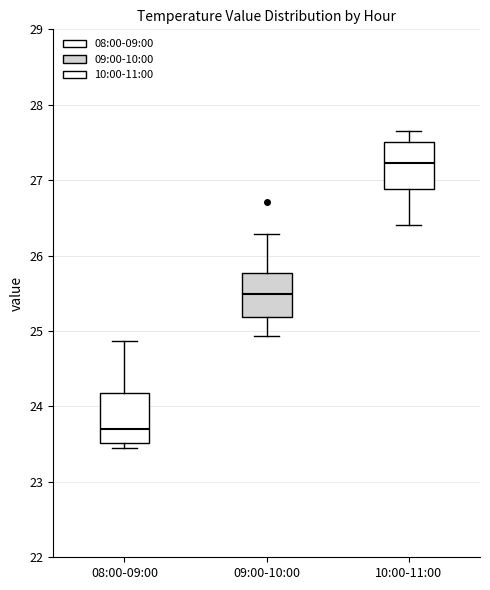

Which box has the highest median line?

10:00-11:00